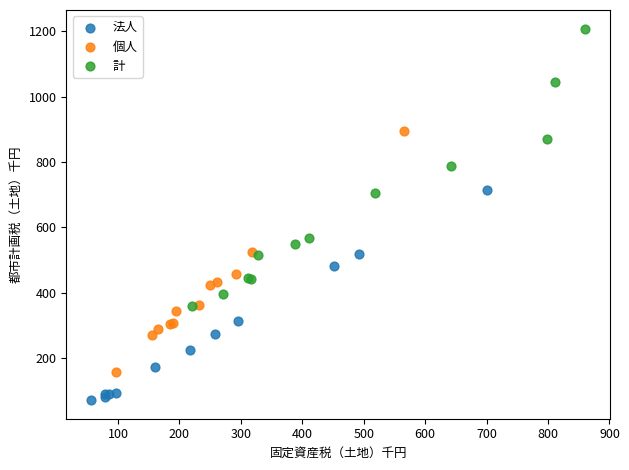

Which series contains the highest Y value?

計